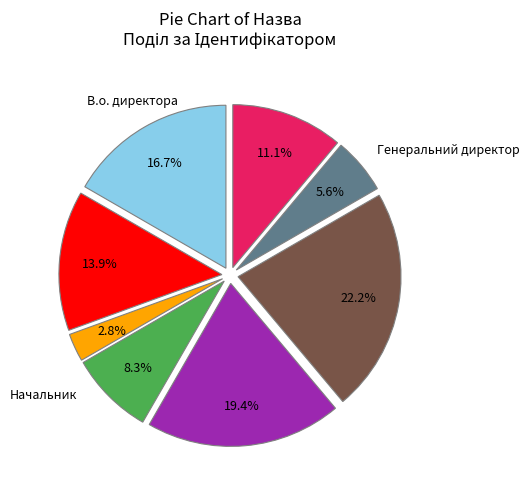

Is there a majority slice in this chart?

No